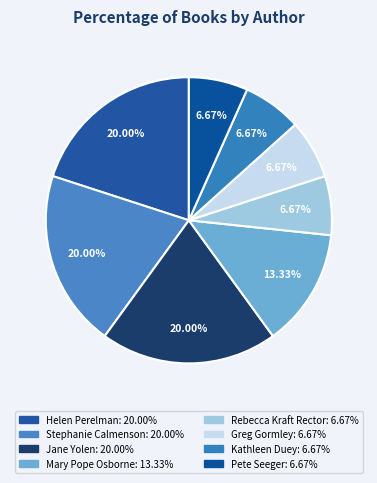

Combined, what portion of the pie is Stephanie Calmenson and Helen Perelman?

40.0%